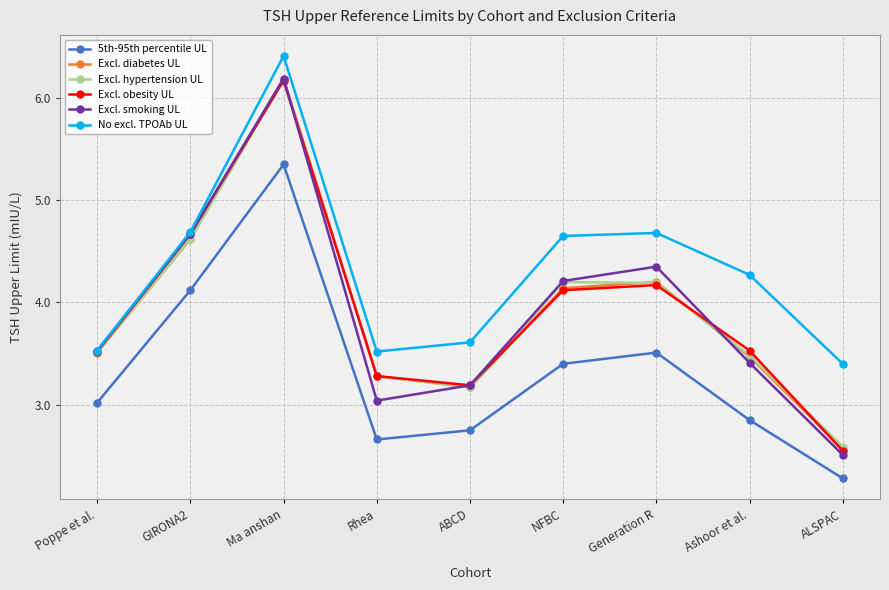

At which label is 5th-95th percentile UL closest to 3?

Poppe et al.